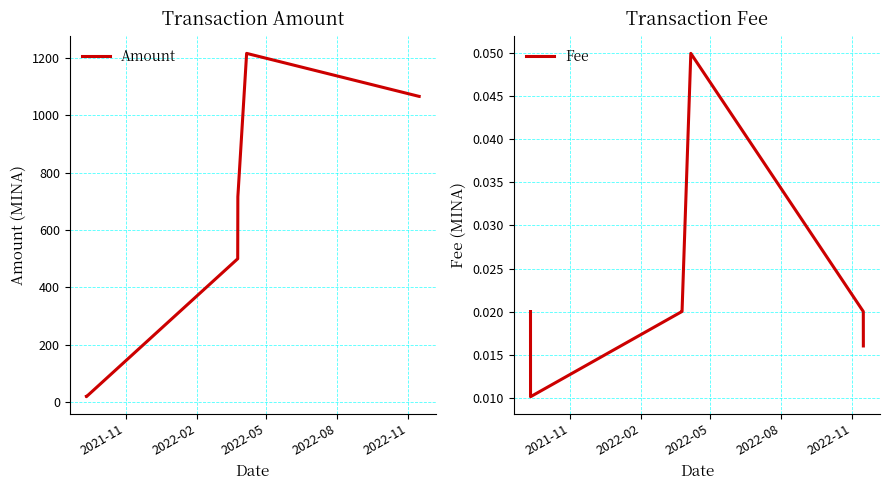

Rank the series by their average value, from highest to lowest.

Amount, Fee